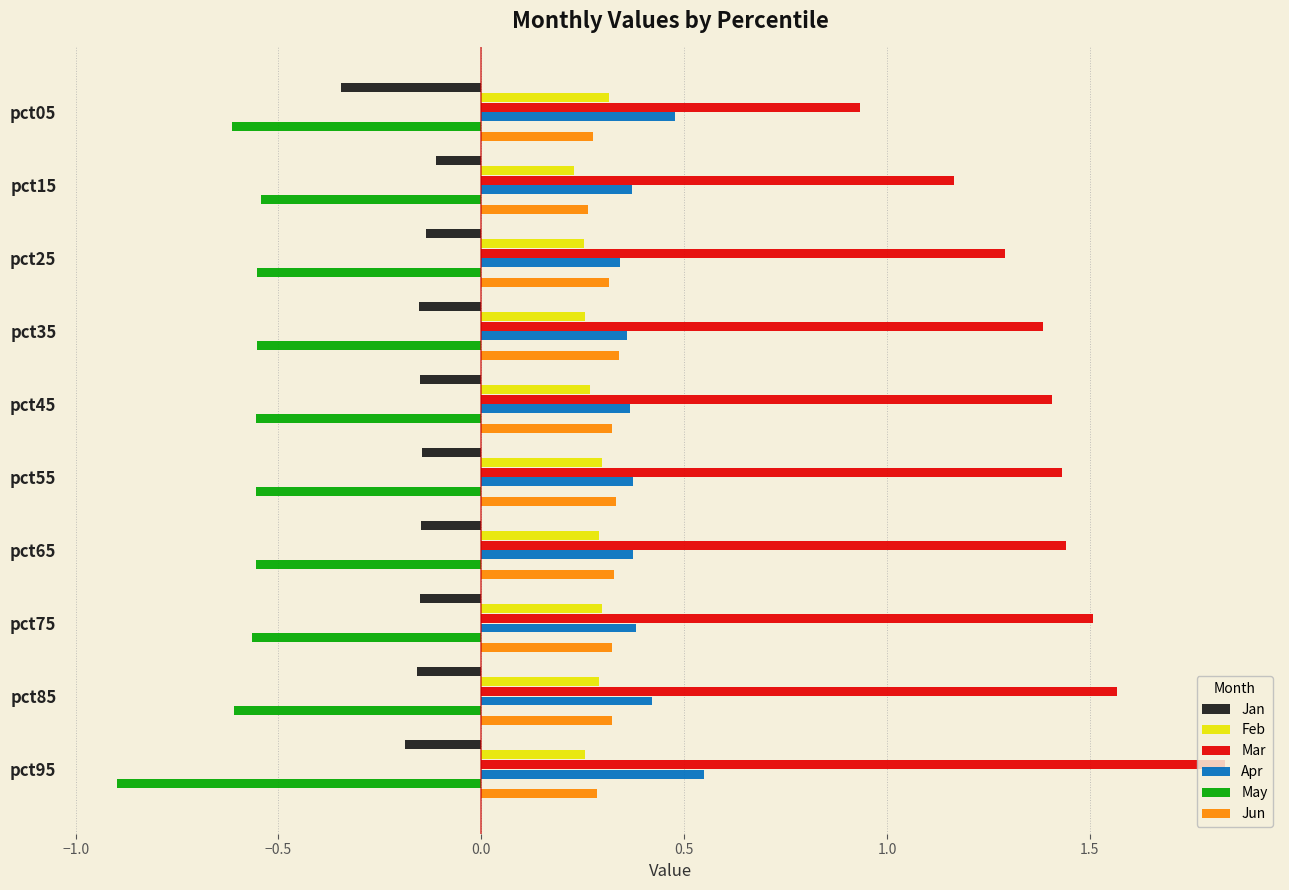

Which category has the lowest value in the May series?

pct95